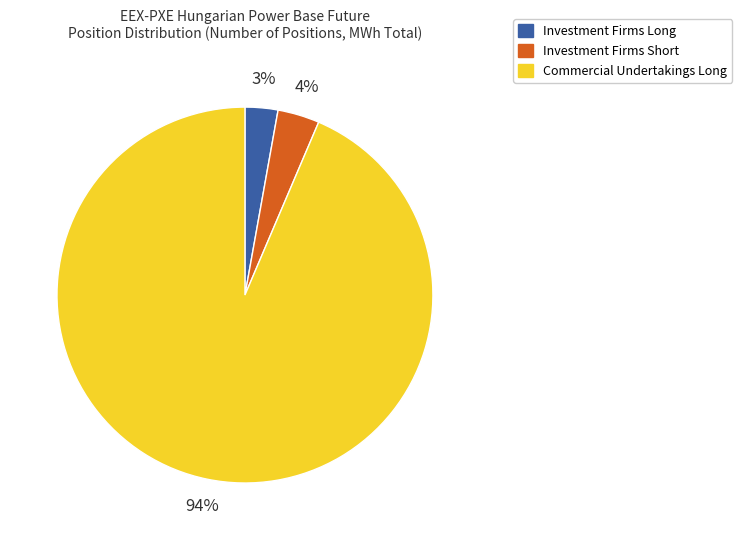

To the nearest percent, what portion does Investment Firms Short represent?

4%